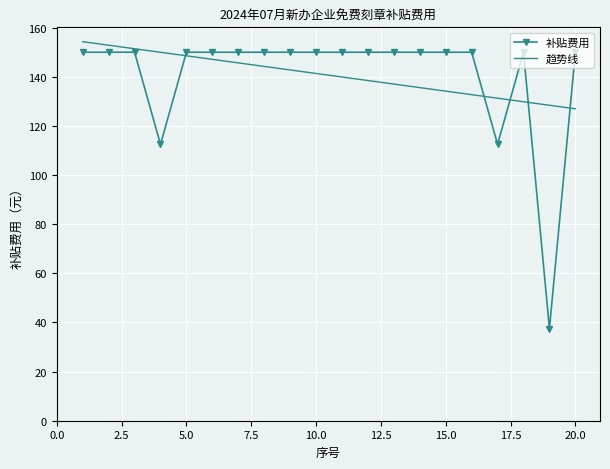

How many values in the 趋势线 series exceed 141?

10